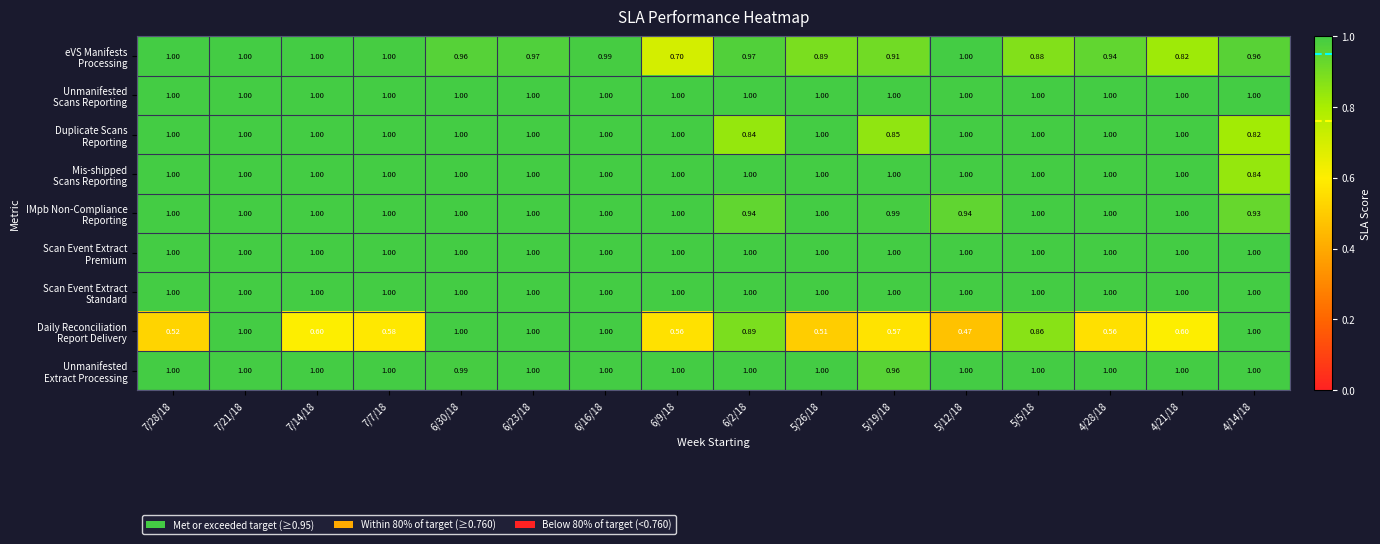

What is the smallest value displayed?

0.5